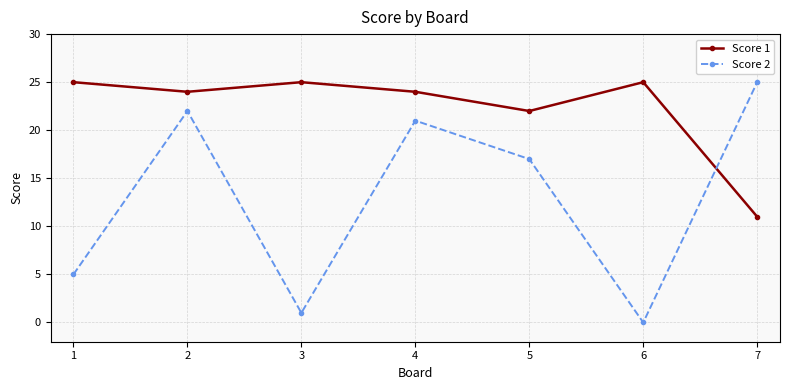

Rank the categories by Score 2 value from lowest to highest.

6, 3, 1, 5, 4, 2, 7